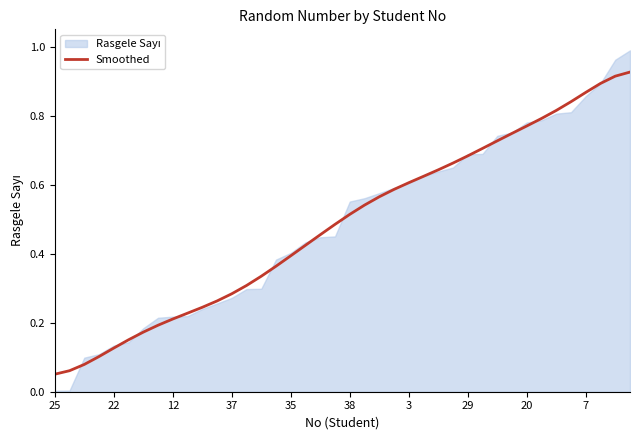

Reading left to right, transcribe all the data shown in this chart.

0.1	0.1	0.1	0.1	0.1	0.2	0.2	0.2	0.2	0.2	0.2	0.3	0.3	0.3	0.3	0.4	0.4	0.4	0.5	0.5	0.5	0.5	0.6	0.6	0.6	0.6	0.6	0.7	0.7	0.7	0.7	0.7	0.8	0.8	0.8	0.8	0.9	0.9	0.9	0.9